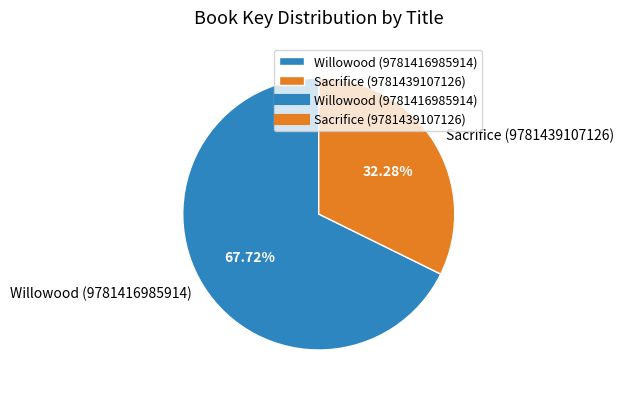

What percentage is NOT represented by Sacrifice (9781439107126)?

67.7%